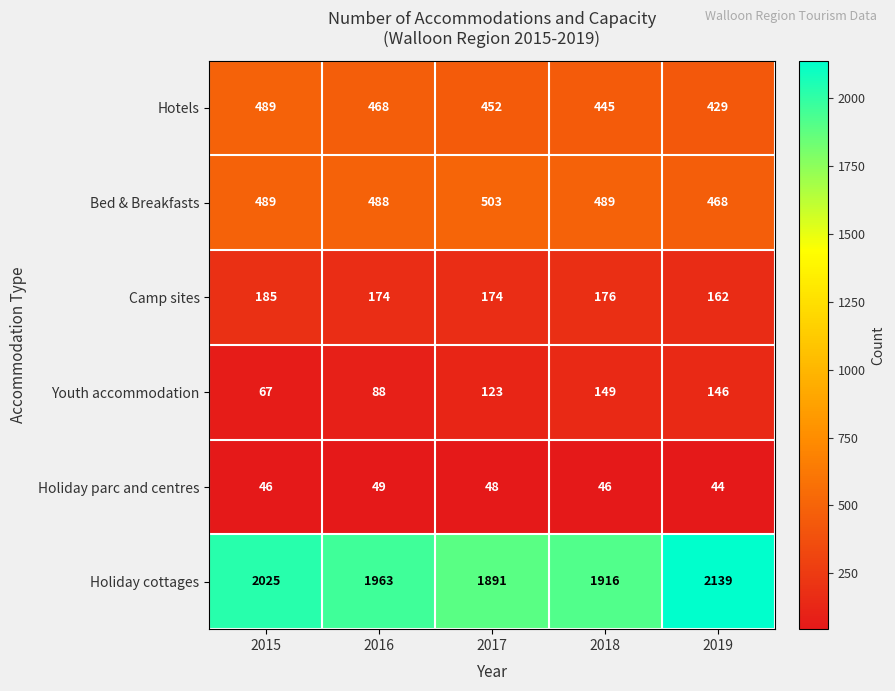

Reading right to left, extract all data points from this chart.

Hotels: 429	445	452	468	489
Bed & Breakfasts: 468	489	503	488	489
Camp sites: 162	176	174	174	185
Youth accommodation: 146	149	123	88	67
Holiday parc and centres: 44	46	48	49	46
Holiday cottages: 2139	1916	1891	1963	2025